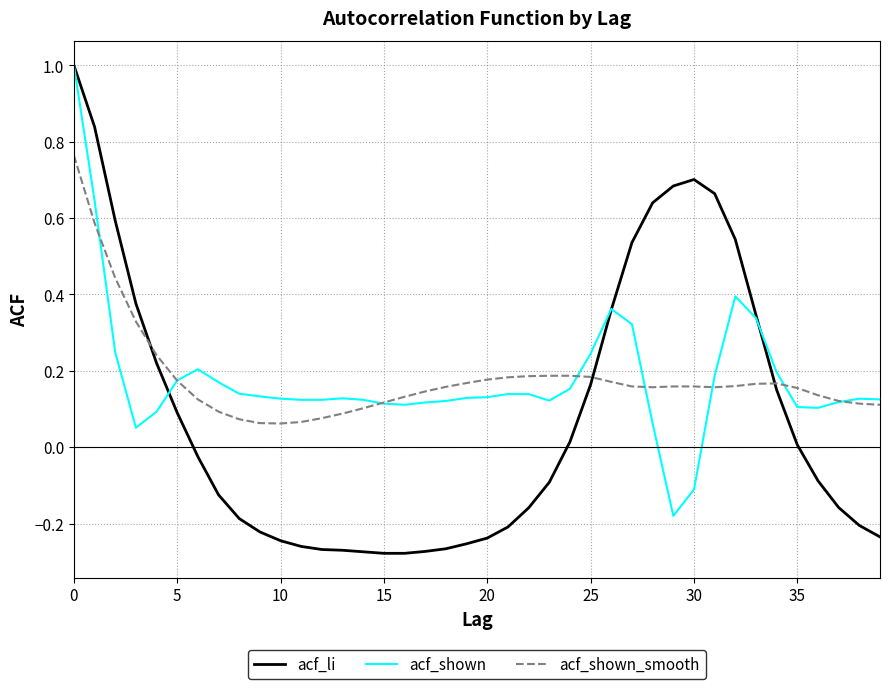

Does the chart display data point markers on the line(s)?

No